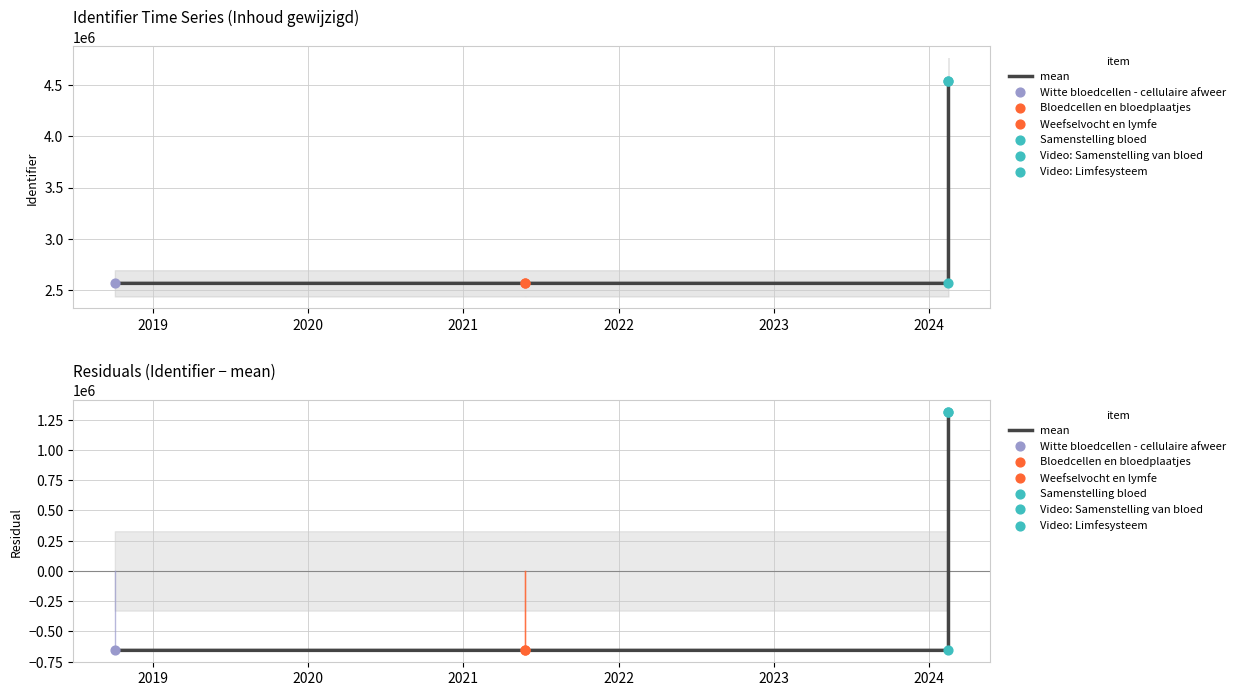

Between 2019 and 2020, which is larger?

2020